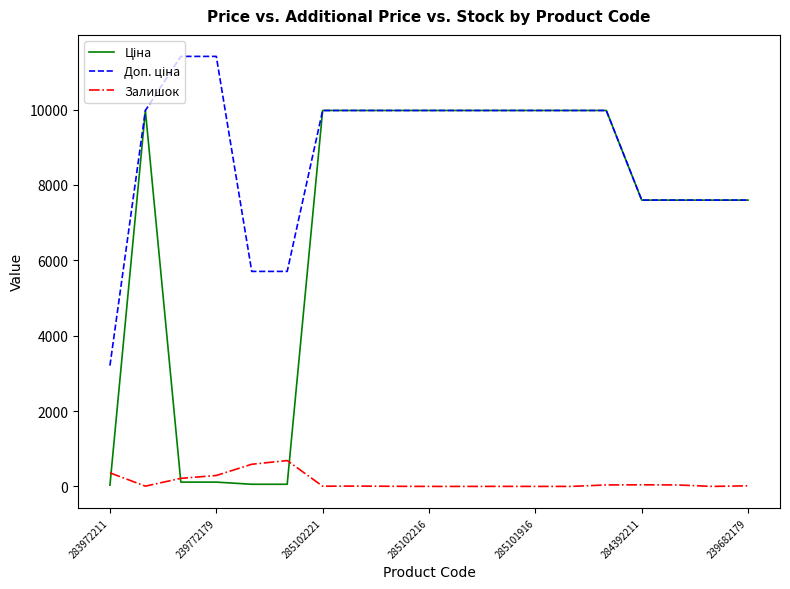

What is the maximum value for Залишок?

686.0